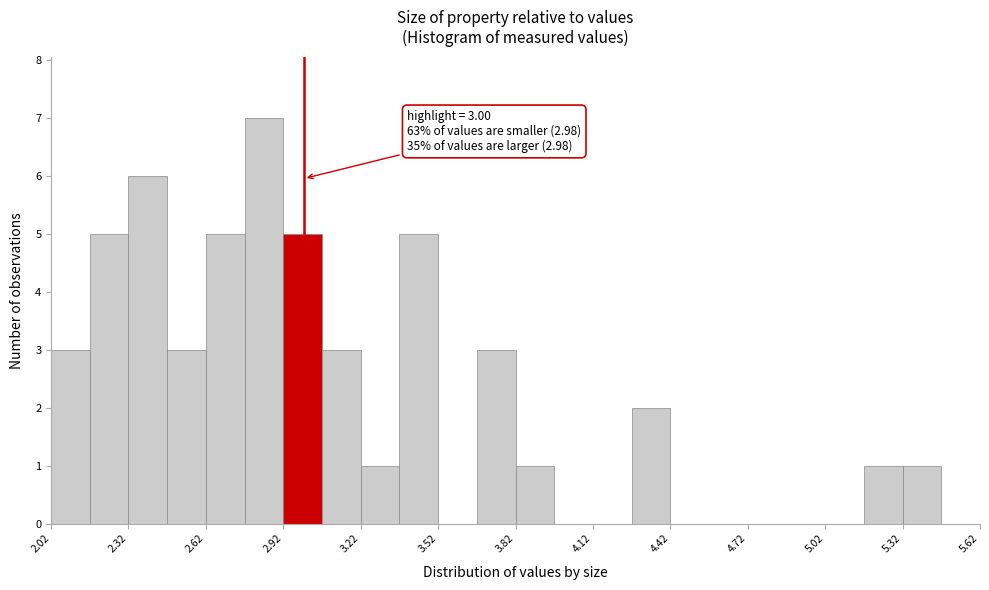

Around what value on the x-axis is the tallest bar? Give the approximate position of its centre, as read against the axis.

2.85